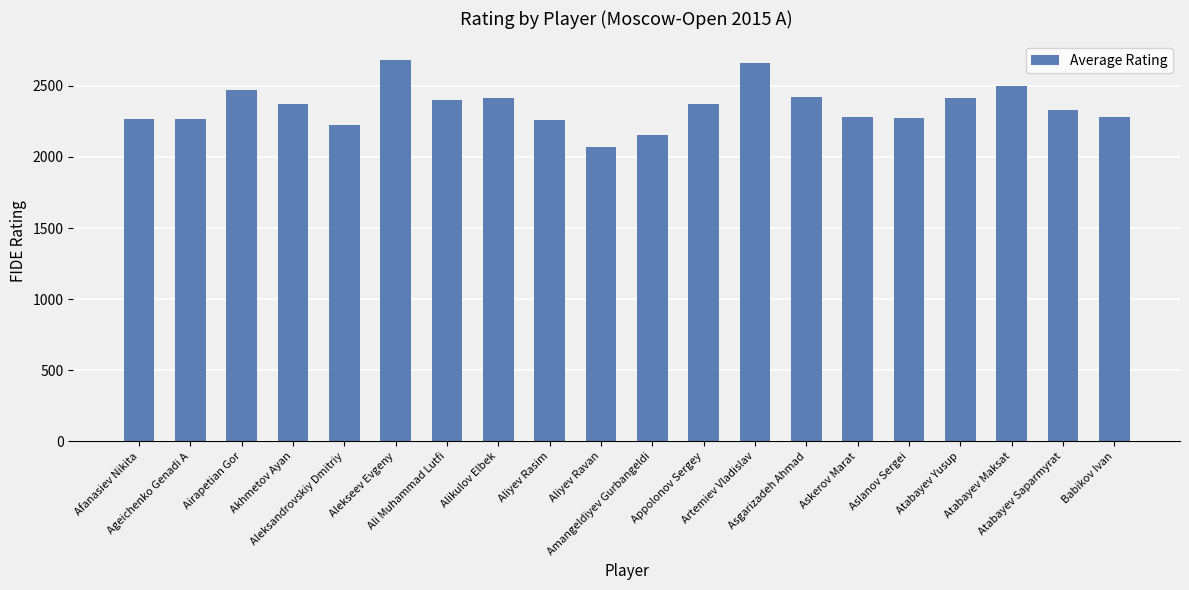

How many bars are there in total?

20